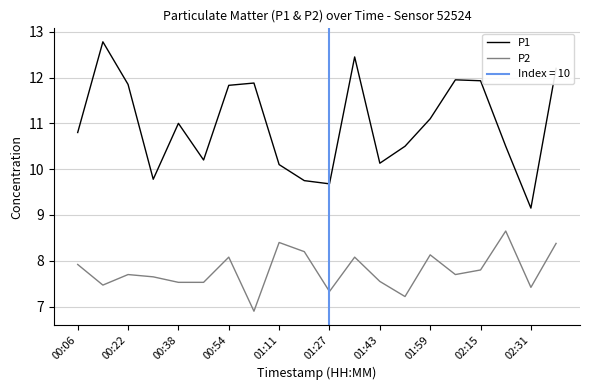

True or false: P1 and P2 cross at least once.

False